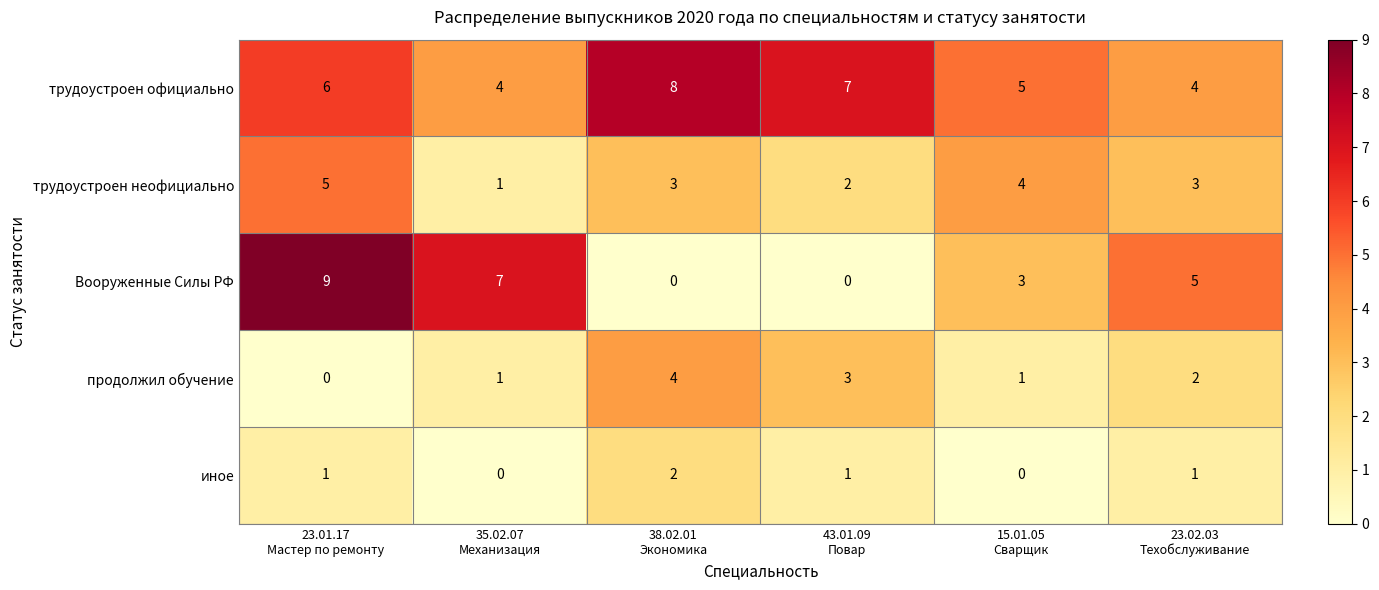

Reading left to right, list all the values displayed in this chart.

трудоустроен официально: 6	4	8	7	5	4
трудоустроен неофициально: 5	1	3	2	4	3
Вооруженные Силы РФ: 9	7	0	0	3	5
продолжил обучение: 0	1	4	3	1	2
иное: 1	0	2	1	0	1